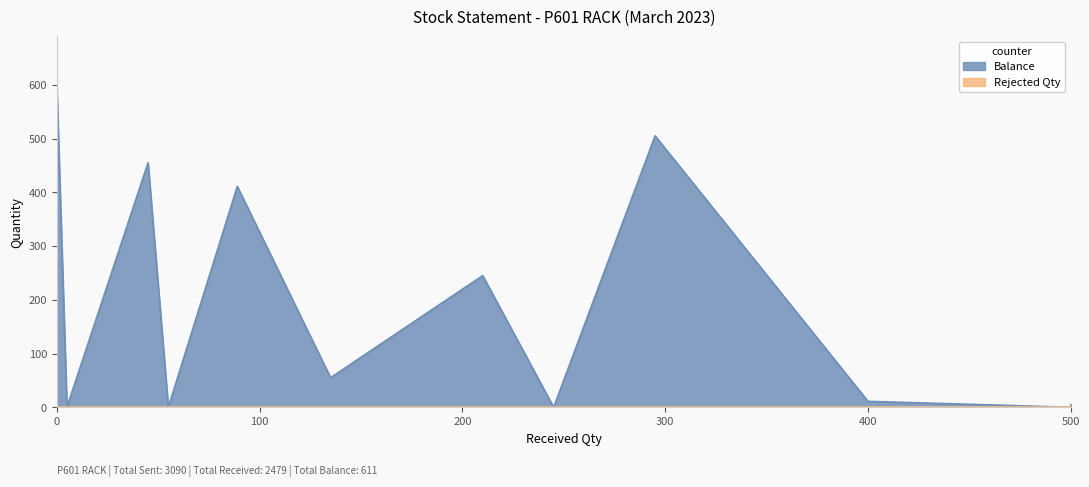

Which has a higher value, 500 or 5?

500